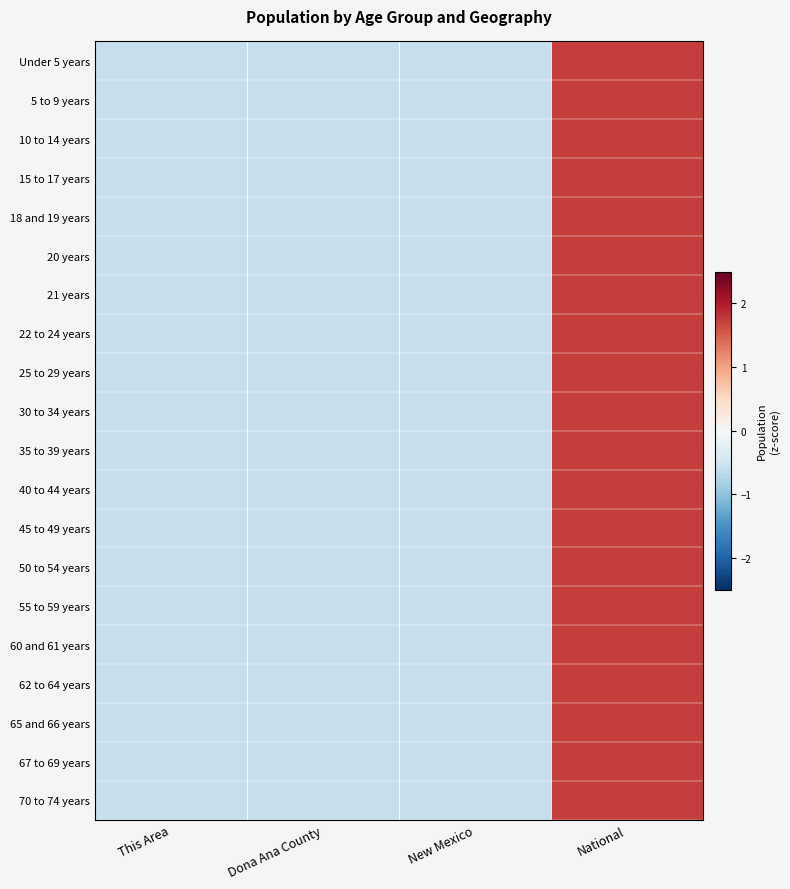

How many series are shown in this chart?

20